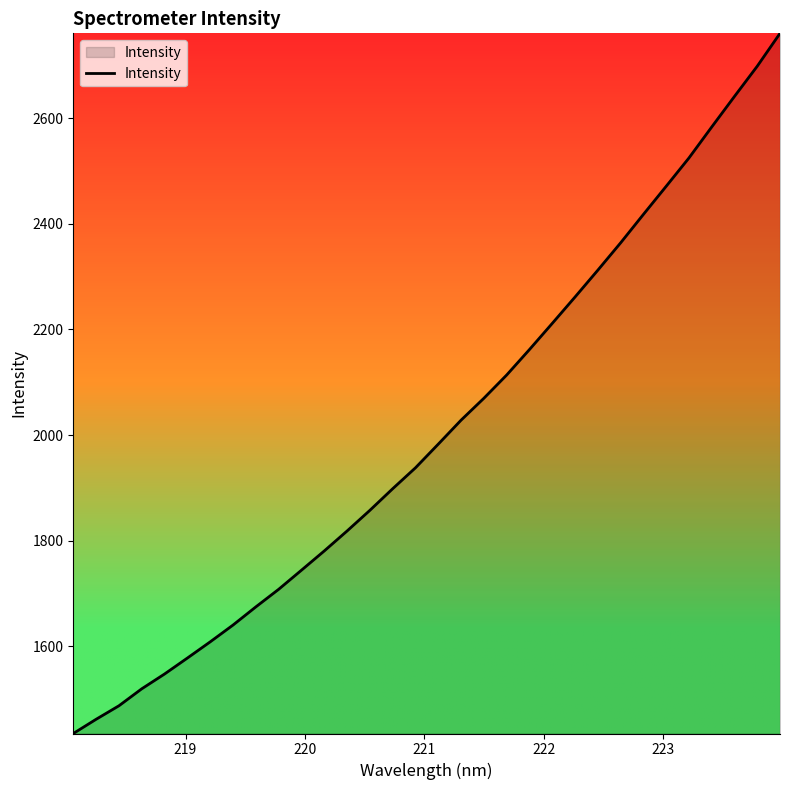

What is the greatest value displayed?

2760.3